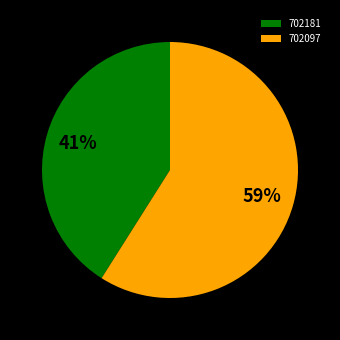

Is there any slice that represents more than half of the pie?

Yes